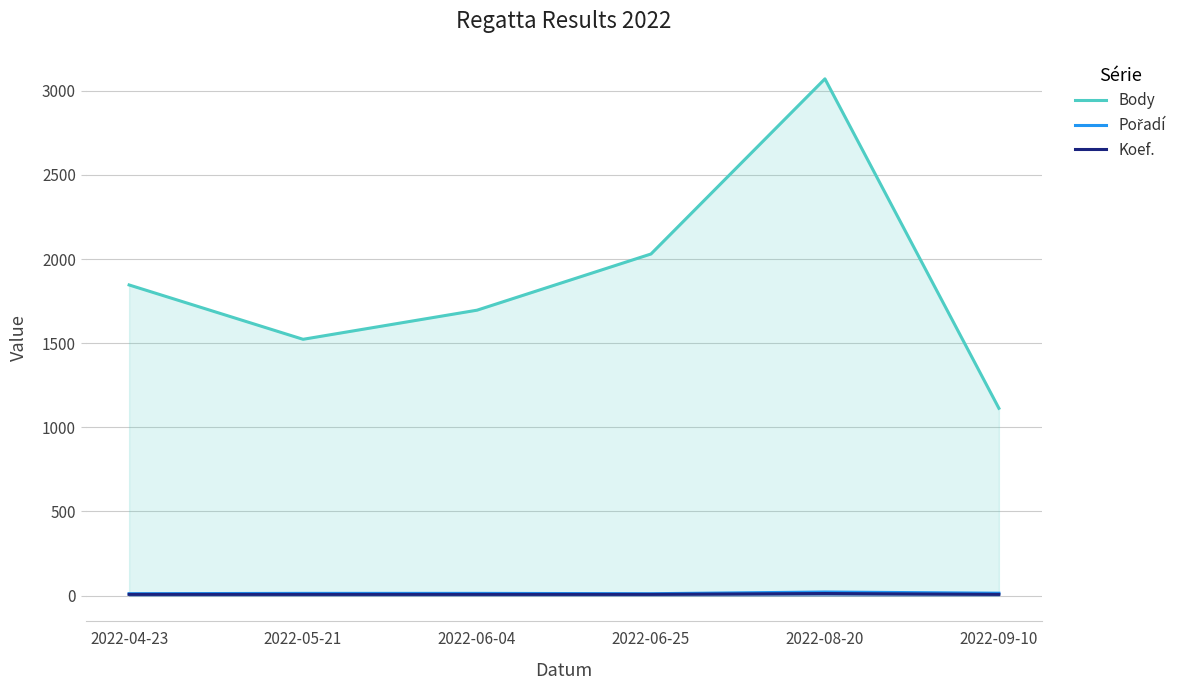

Reading left to right, transcribe all the data shown in this chart.

Body: 2022-04-23=1846	2022-05-21=1523	2022-06-04=1696	2022-06-25=2030	2022-08-20=3071	2022-09-10=1113
Pořadí: 2022-04-23=11	2022-05-21=13	2022-06-04=13	2022-06-25=11	2022-08-20=21	2022-09-10=14
Koef.: 2022-04-23=7	2022-05-21=7	2022-06-04=7	2022-06-25=7	2022-08-20=12	2022-09-10=7